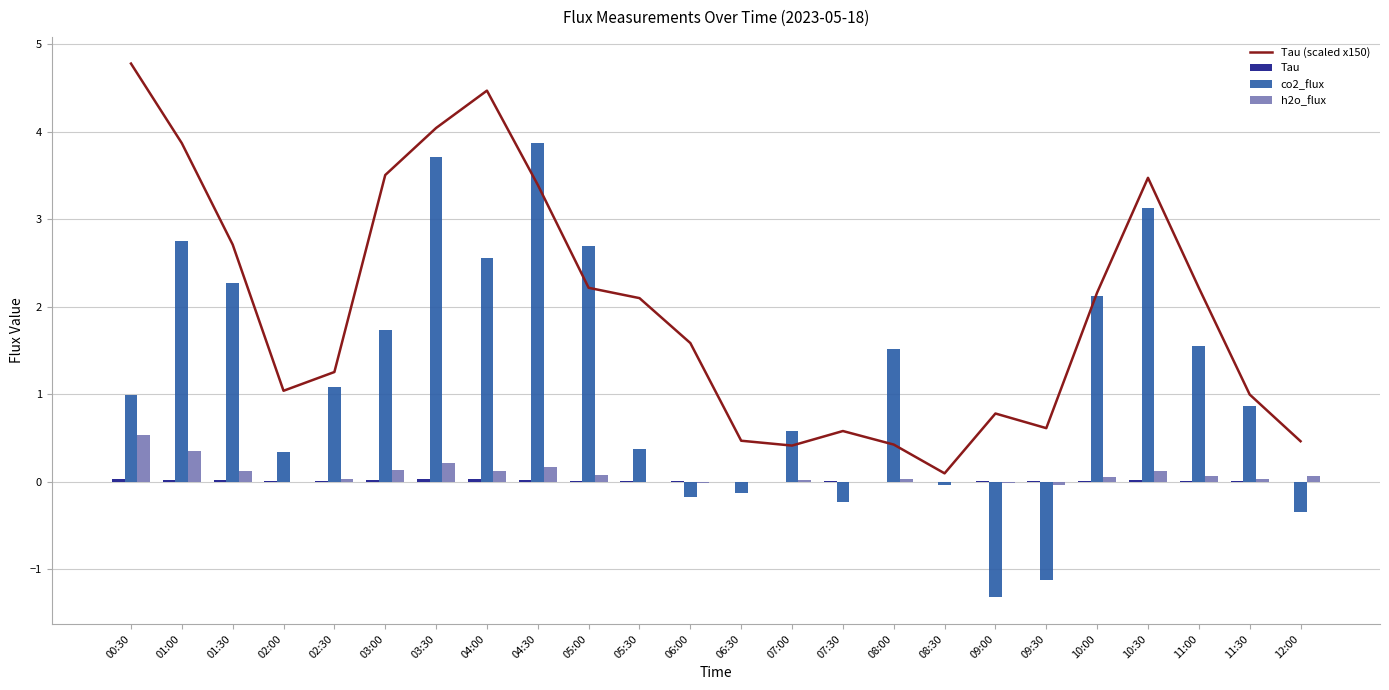

Which series has the widest spread of values?

co2_flux